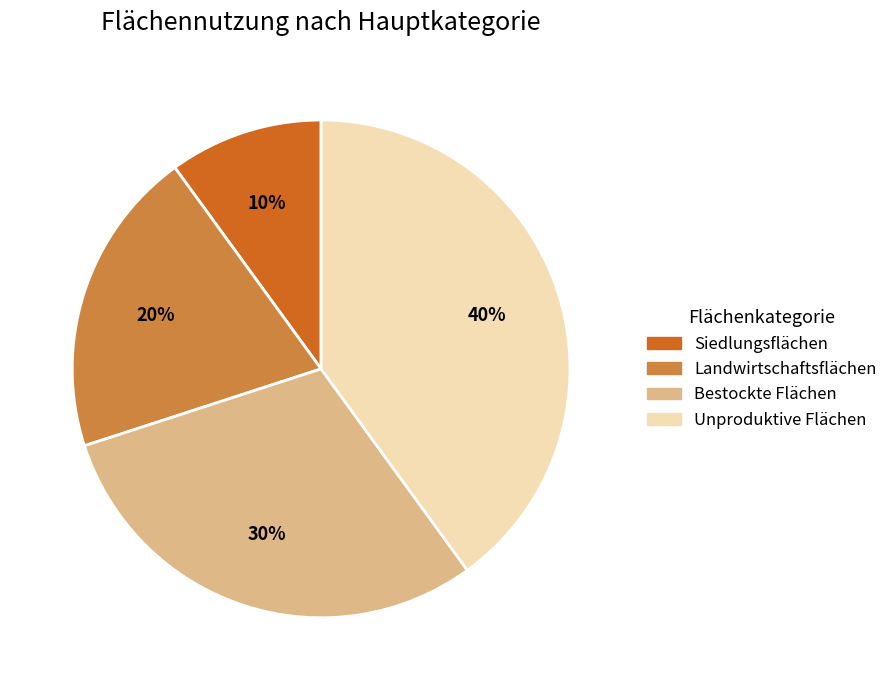

To the nearest percent, what portion does Unproduktive Flächen represent?

40%